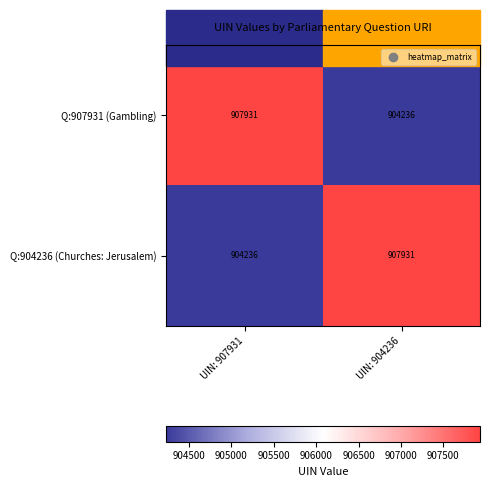

Is it true that Q:904236 (Churches: Jerusalem) equals 1607717 at UIN: 904236?

False